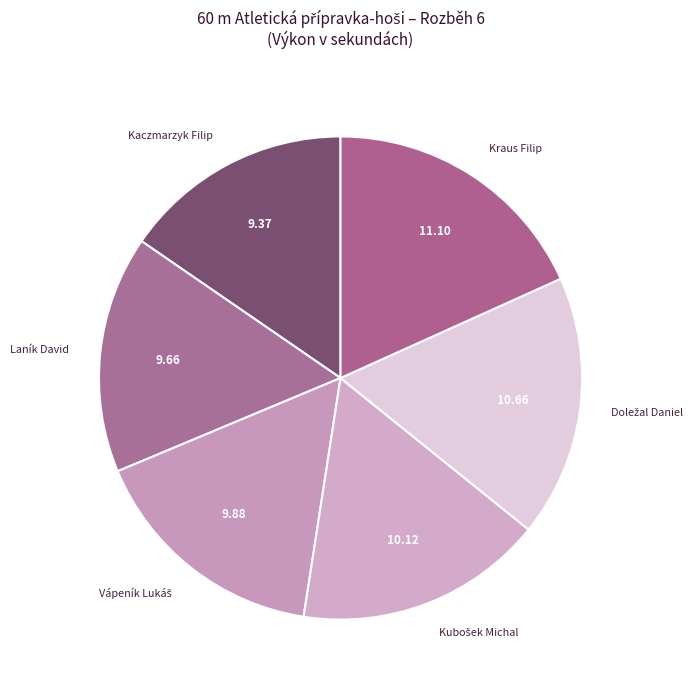

Does any single category account for the majority?

No